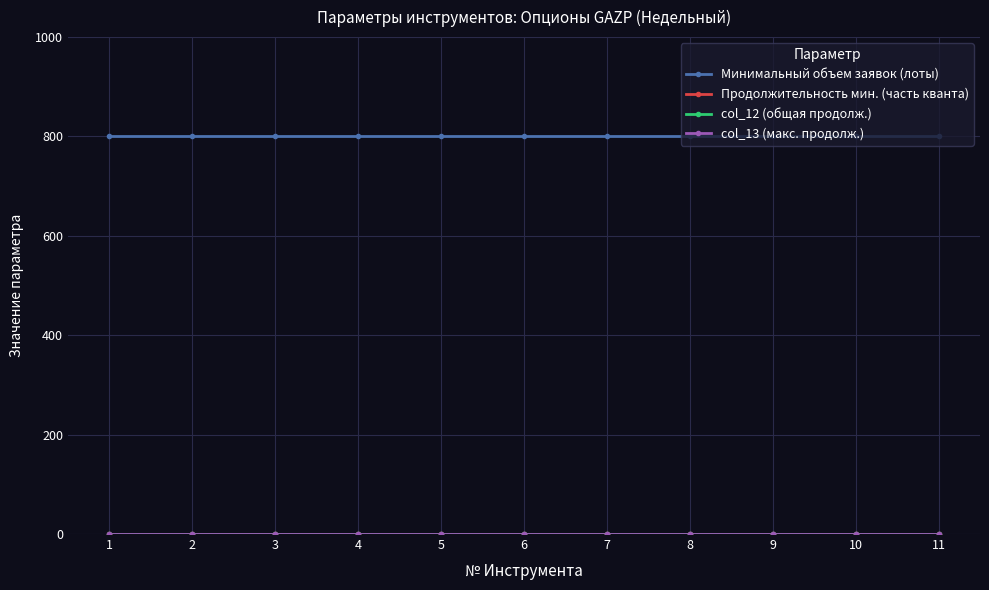

True or false: col_12 (общая продолж.) and Продолжительность мин. (часть кванта) intersect in this chart.

False